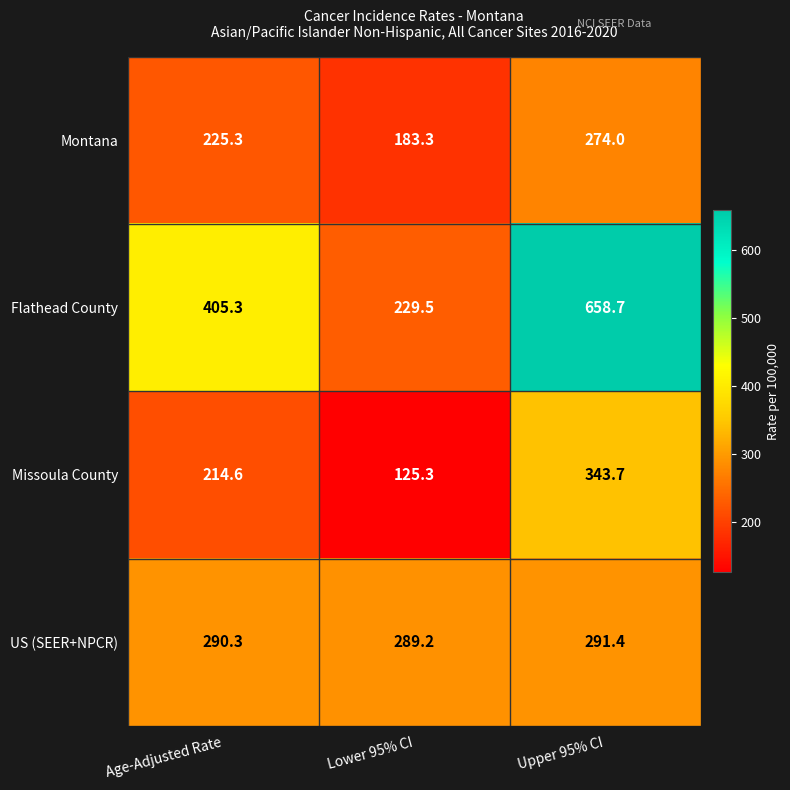

Between Age-Adjusted Rate and Lower 95% CI, which series saw the biggest shift?

Flathead County